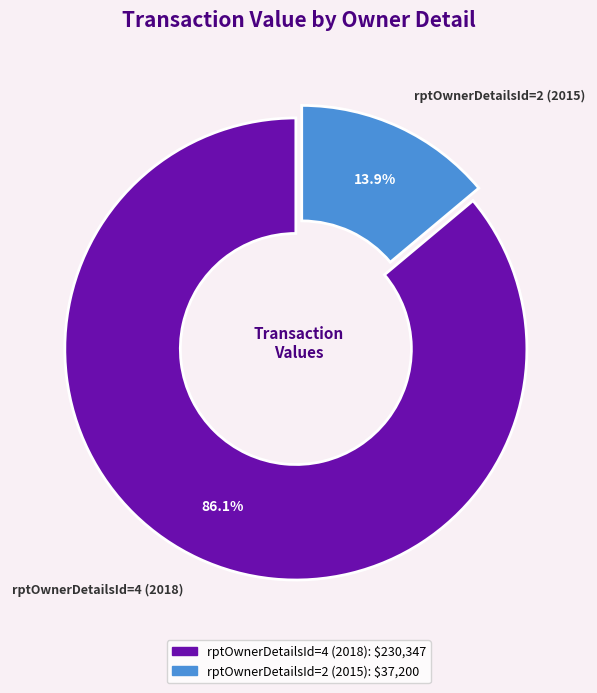

To the nearest percent, what portion does rptOwnerDetailsId=4 (2018) represent?

86%